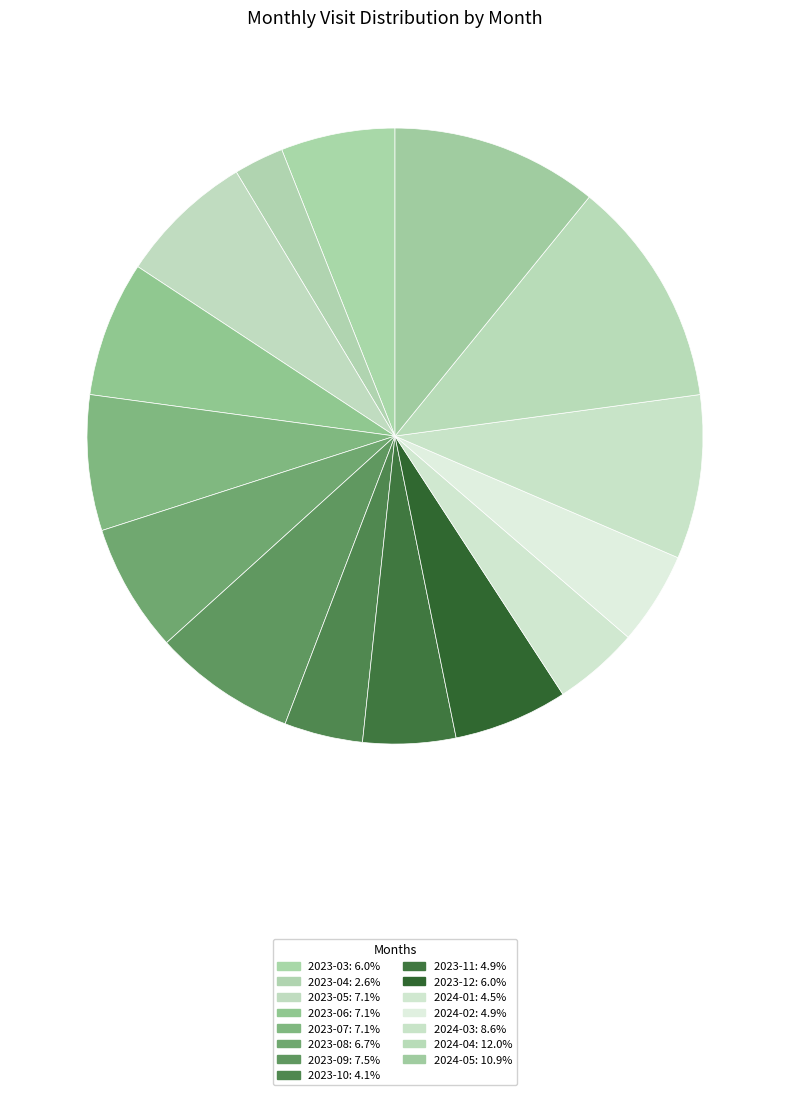

What is the ratio of the value at 2024-01 to the value at 2023-08?

0.7